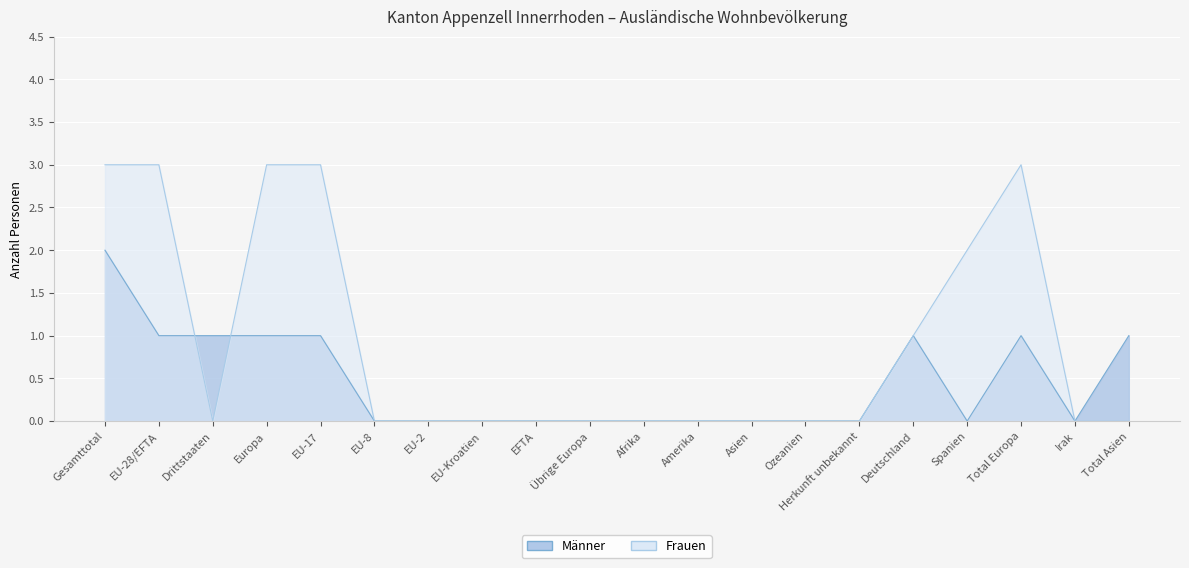

What is the greatest value displayed?

3